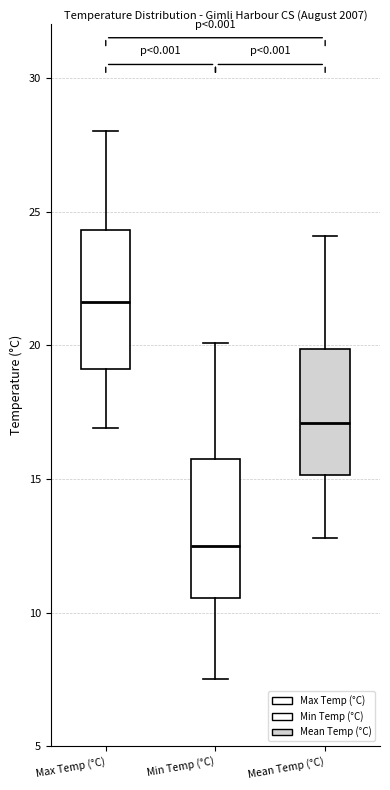

Reading left to right, transcribe this box plot: for each box, give where its median line is, the range the box spans, and where its two whiskers end, as read against the y-axis. The values are not printed on the chart, so give them approximately, as read against the axis.

Max Temp (°C): median 21.5, box 19.0 to 24.5, whiskers 17.0 to 28.0
Min Temp (°C): median 12.5, box 10.5 to 16.0, whiskers 7.5 to 20.0
Mean Temp (°C): median 17.0, box 15.0 to 20.0, whiskers 13.0 to 24.0